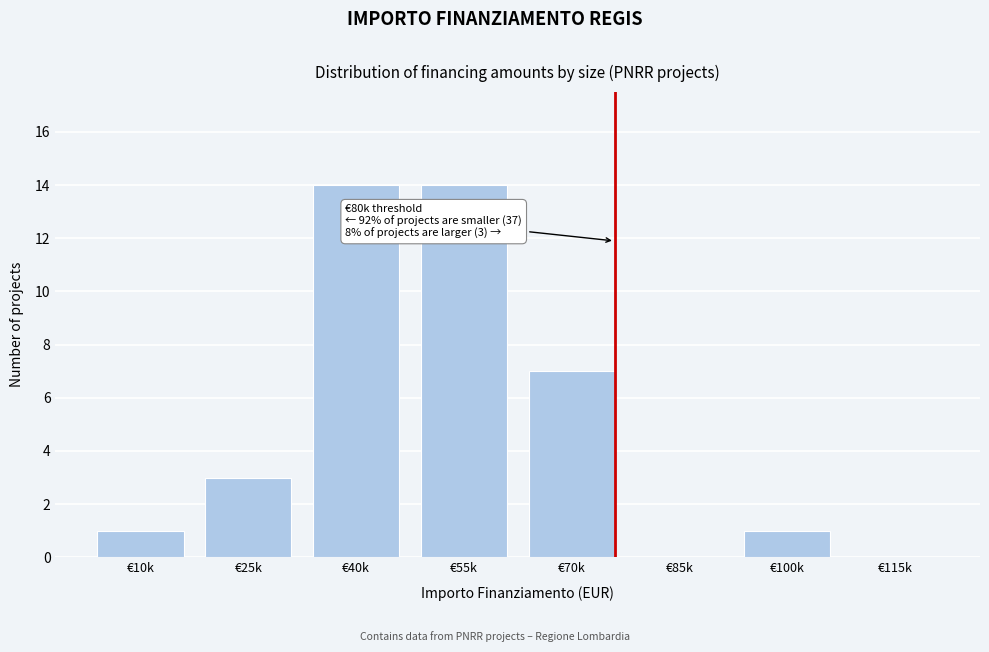

Reading left to right, transcribe all the data shown in this chart.

€10k=1	€25k=3	€40k=14	€55k=14	€70k=7	€85k=0	€100k=1	€115k=0